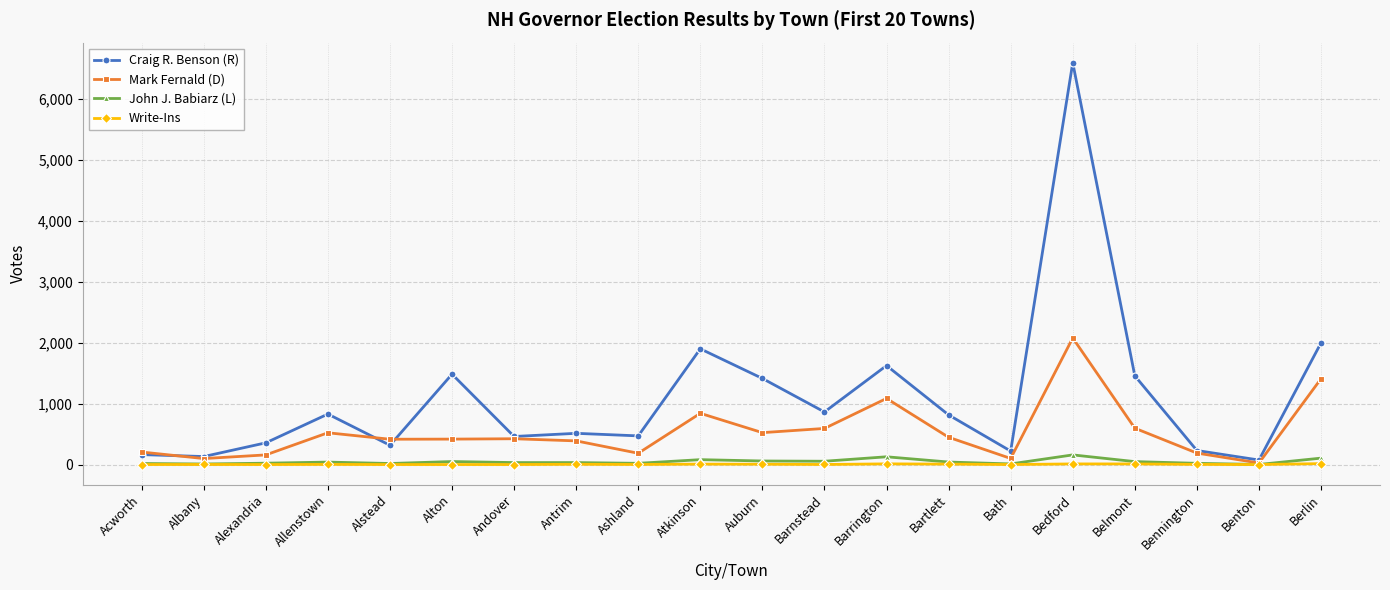

True or false: Craig R. Benson (R) has more than 0 points higher than both neighbors.

True